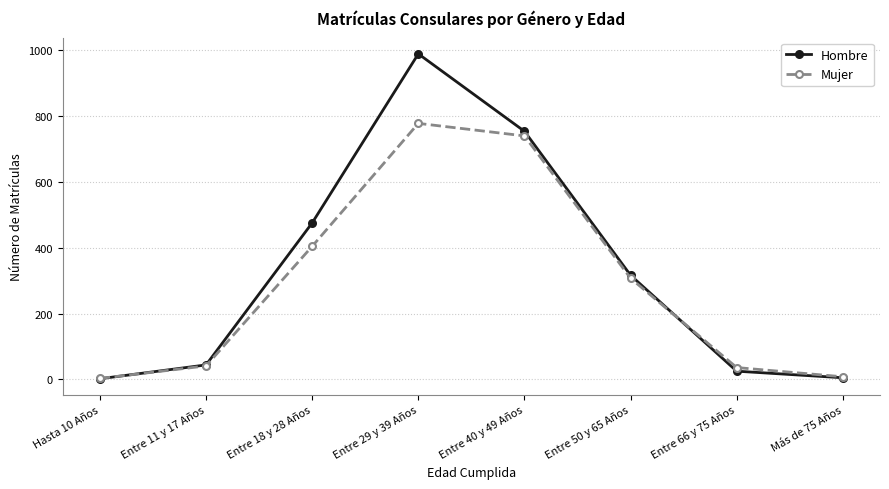

At which category is the sum across all series the highest?

Entre 29 y 39 Años